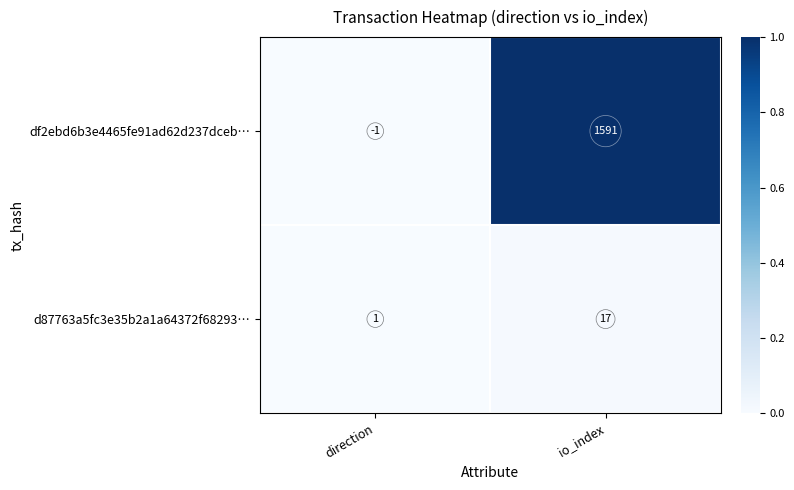

Rank the series by their maximum value, from highest to lowest.

df2ebd6b3e4465fe91ad62d237dceb…, d87763a5fc3e35b2a1a64372f68293…